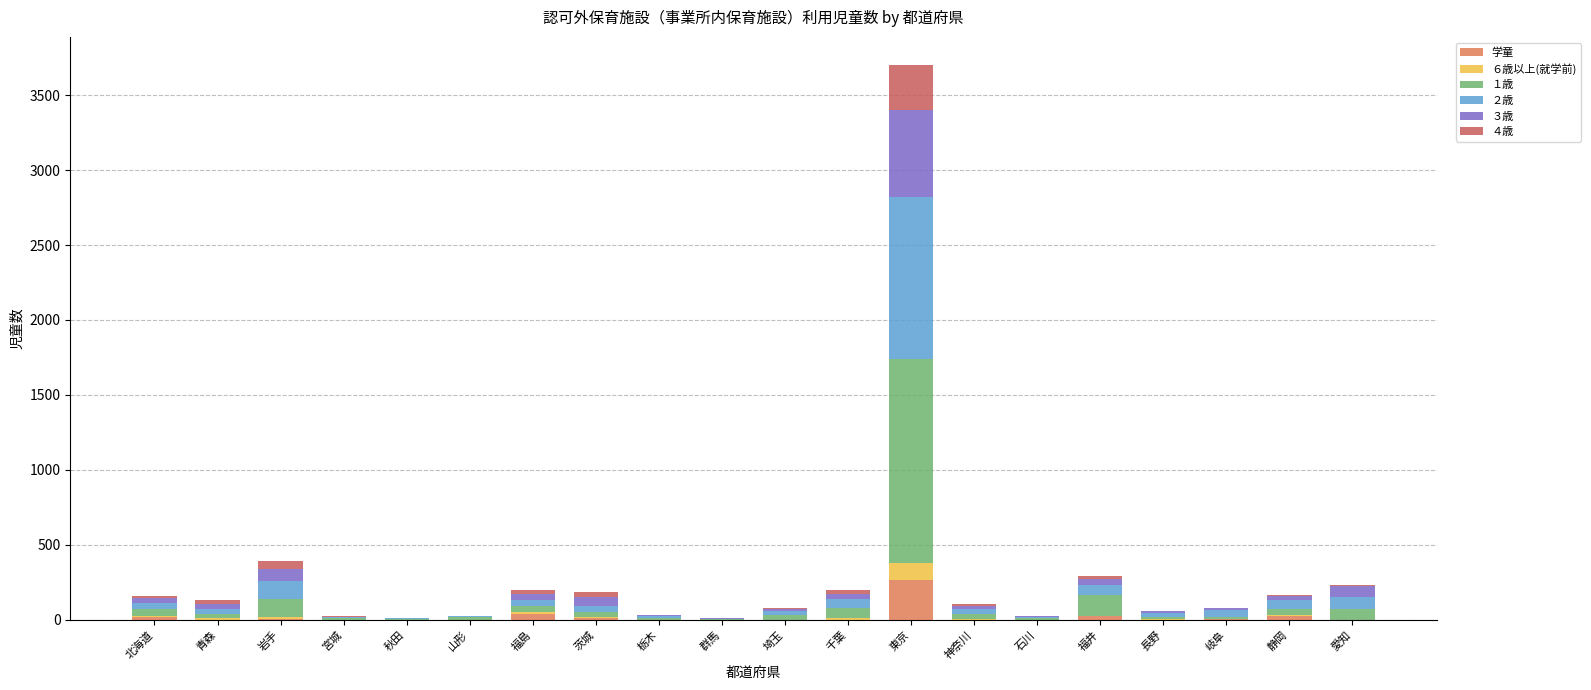

At which category is the sum across all series the highest?

東京